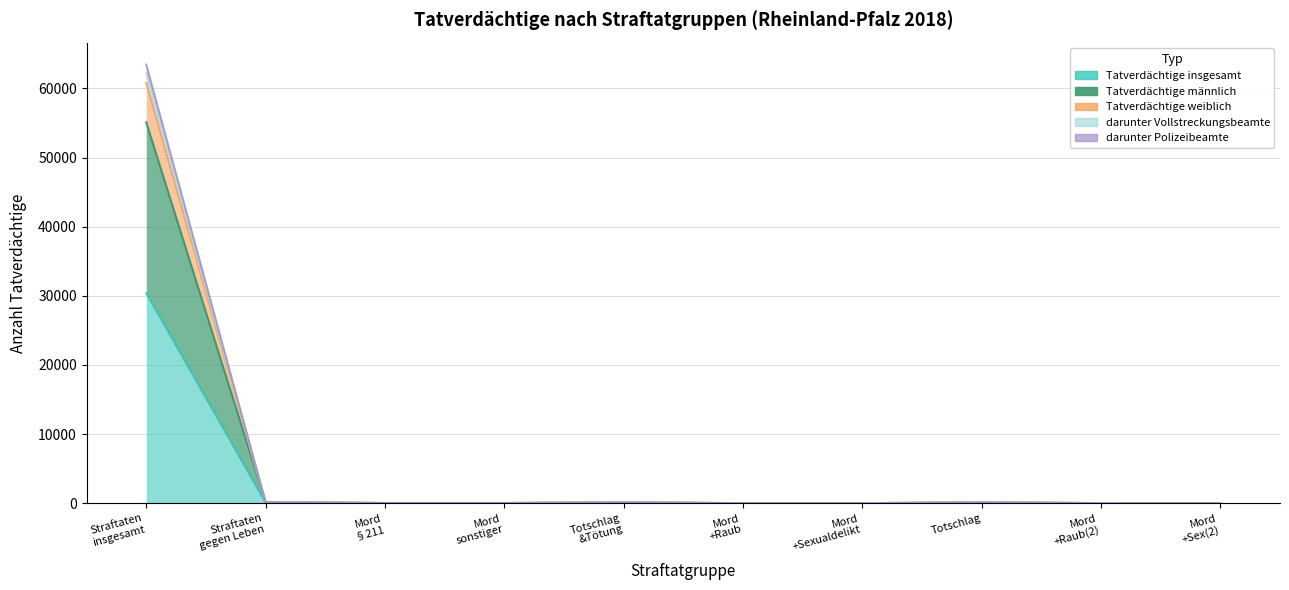

What is the sum of the Tatverdächtige weiblich values at Straftaten gegen Leben and Mord §211?

172